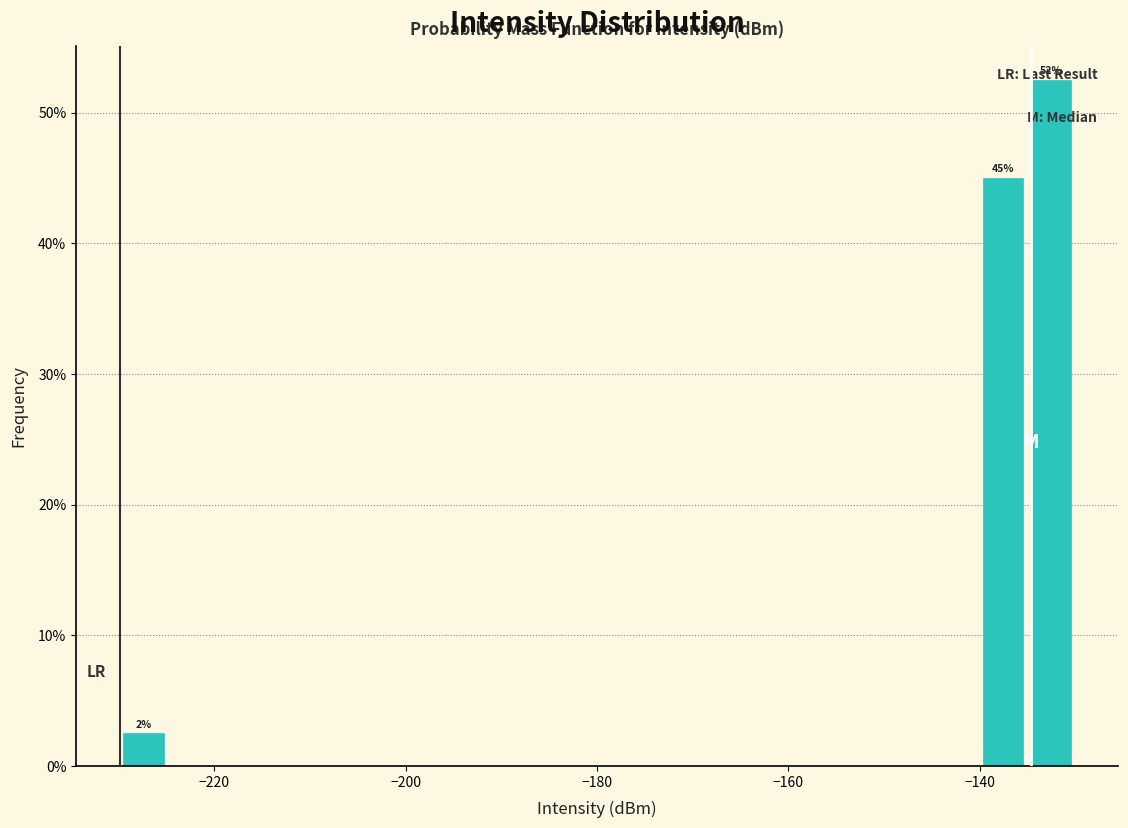

Read against the x-axis, roughly where is the centre of the tallest bar?

-132